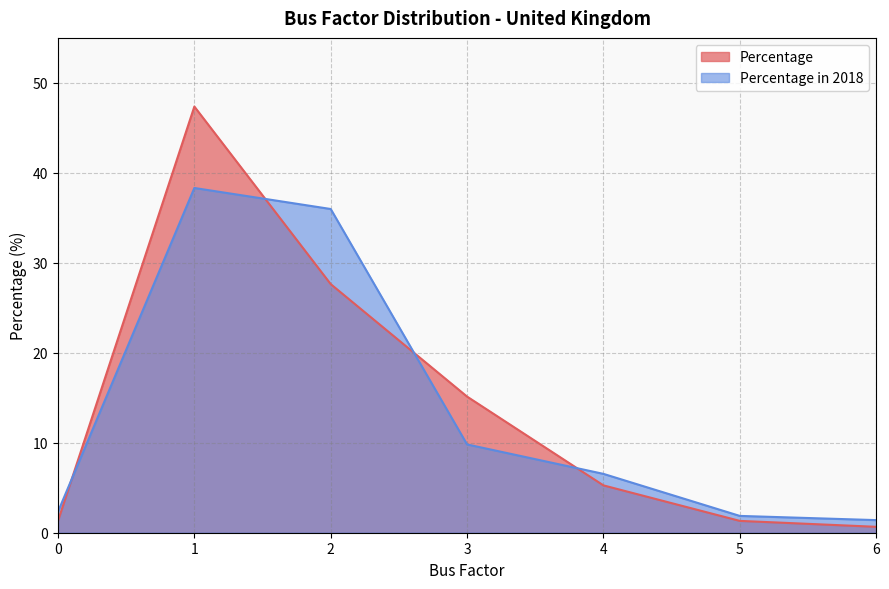

How many lines are shown in the chart?

2